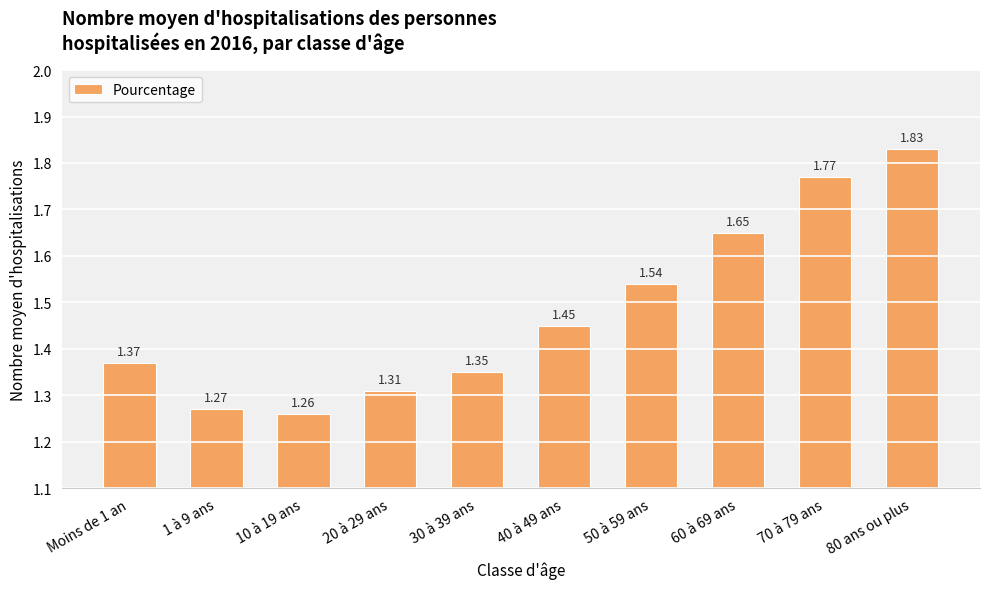

What is the label of the 9th bar from the right?

1 à 9 ans